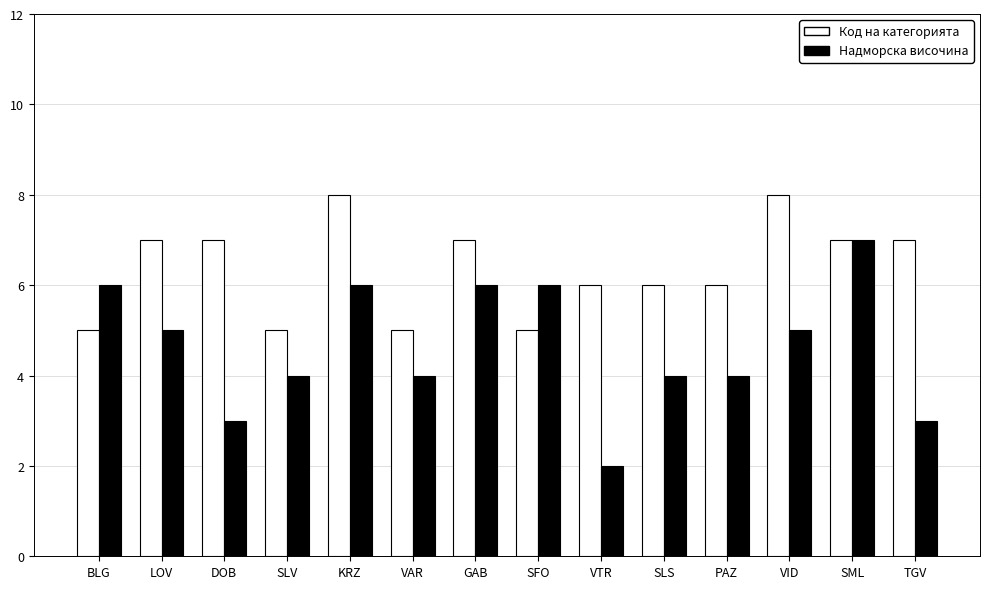

Where does the Надморска височина series first go above 5?

BLG